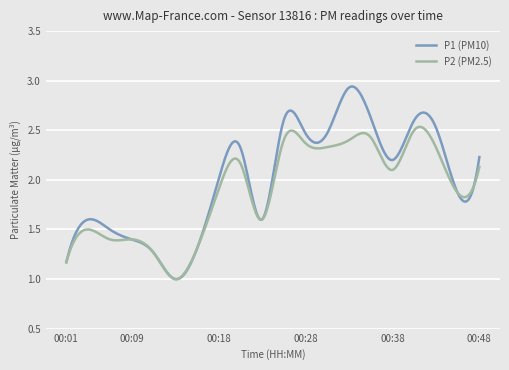

How many categories are shown in the chart?

300